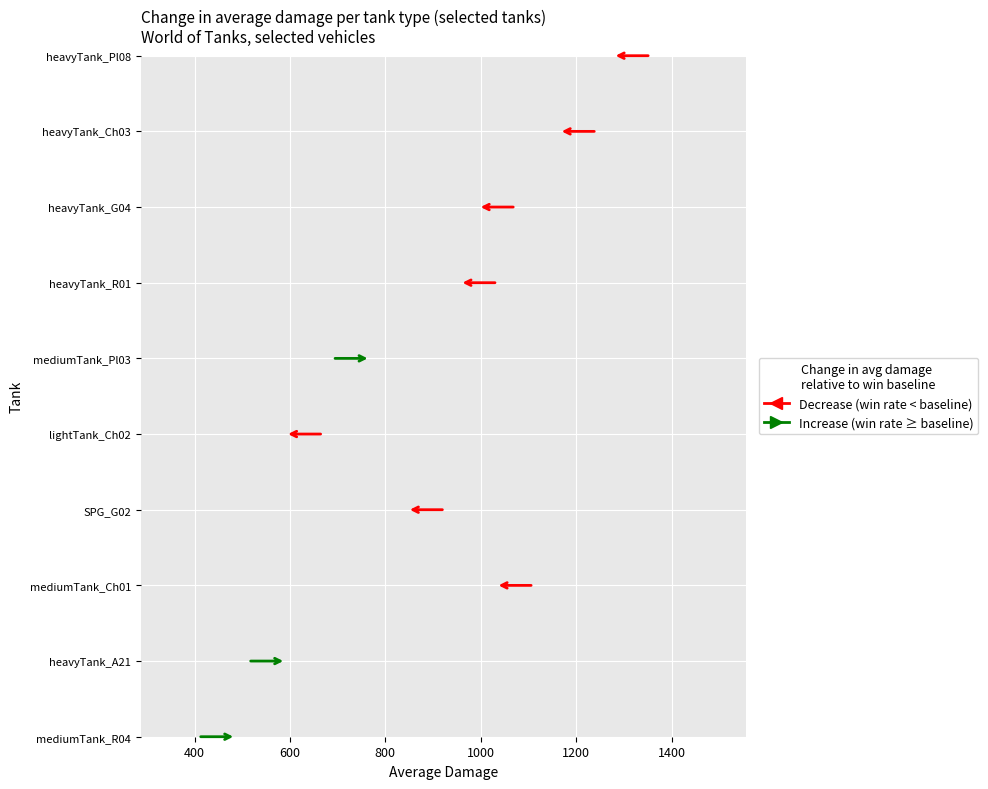

What is the sum of all values?

9264.3